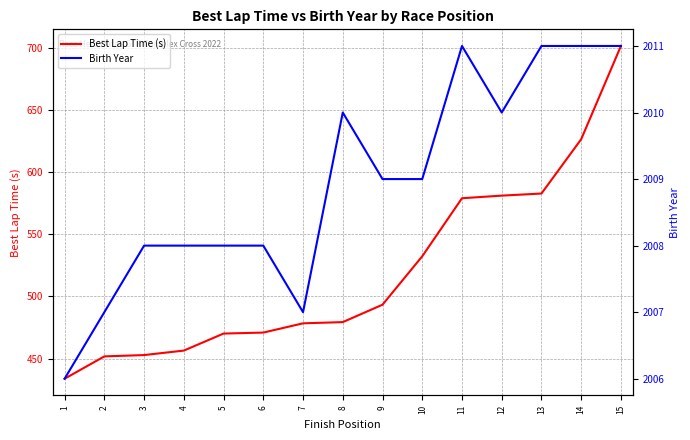

Where does the Best Lap Time (s) series first go above 479?

8